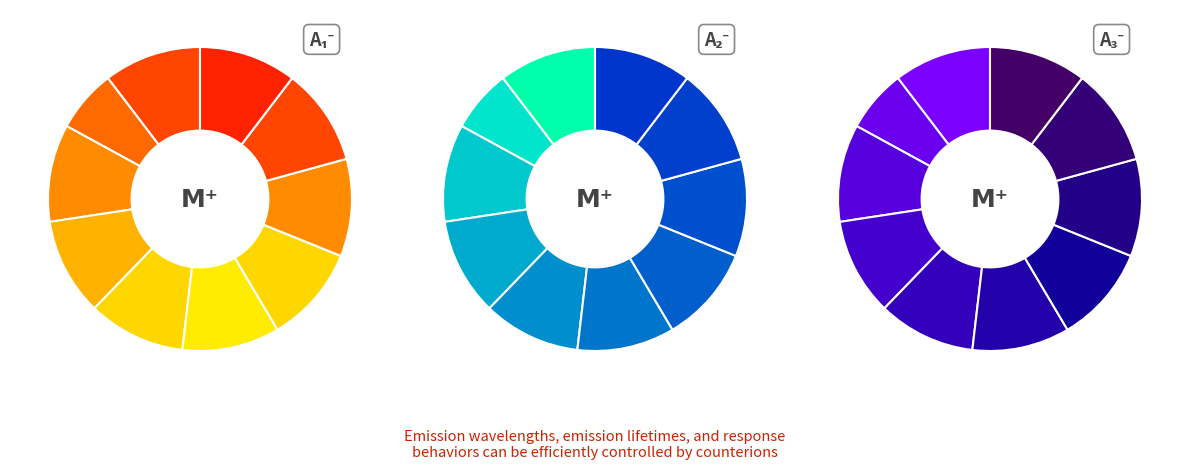

How many slices are in this pie chart?

10